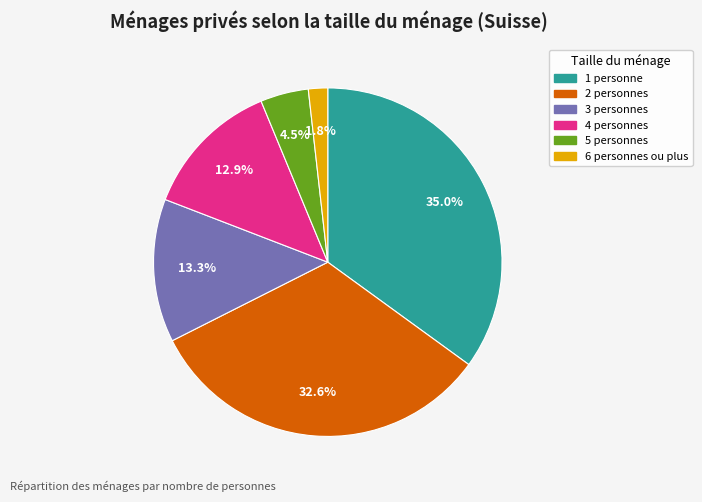

How much of the chart is everything except 5 personnes?

95.5%